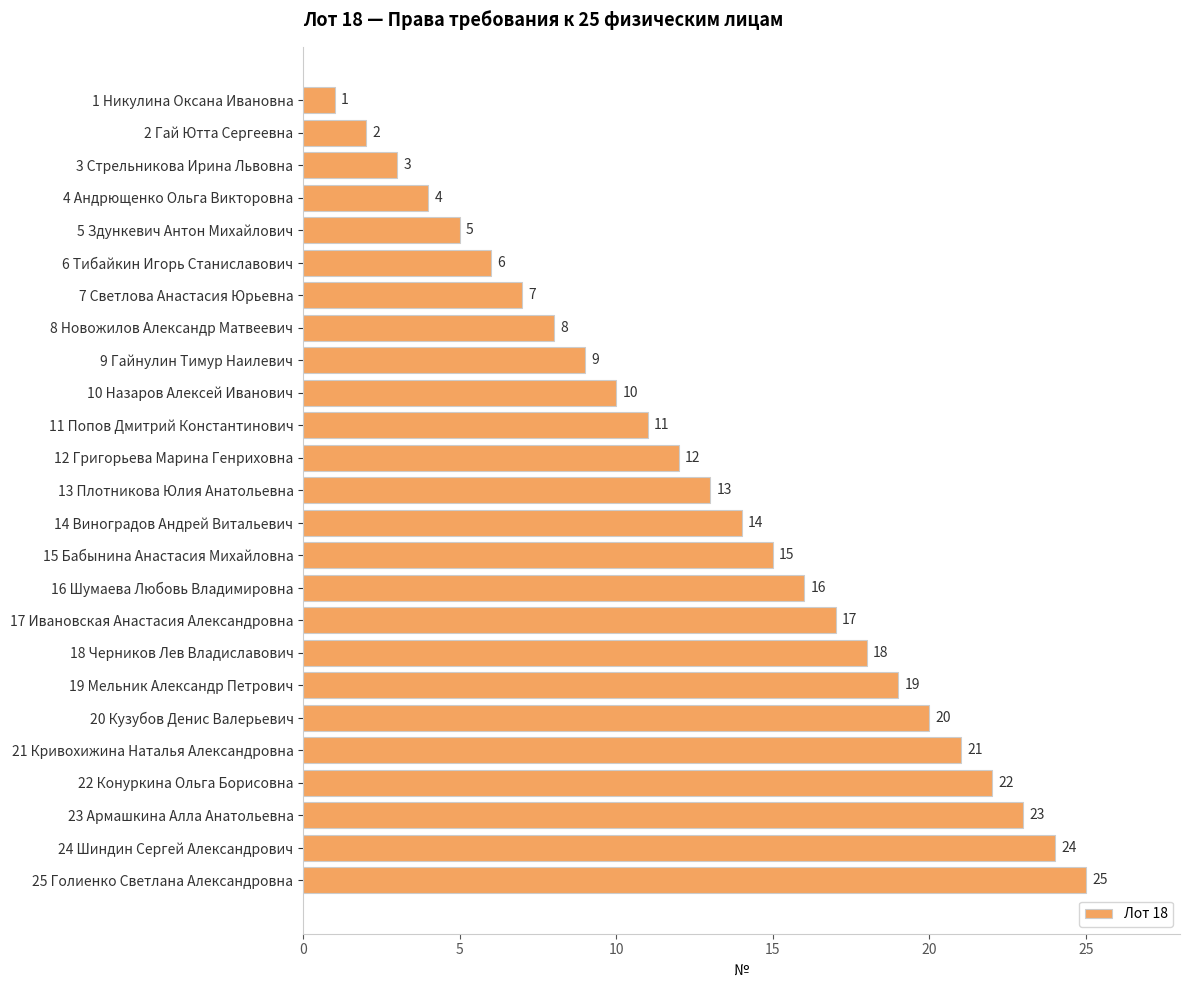

How many categories are shown in the chart?

25